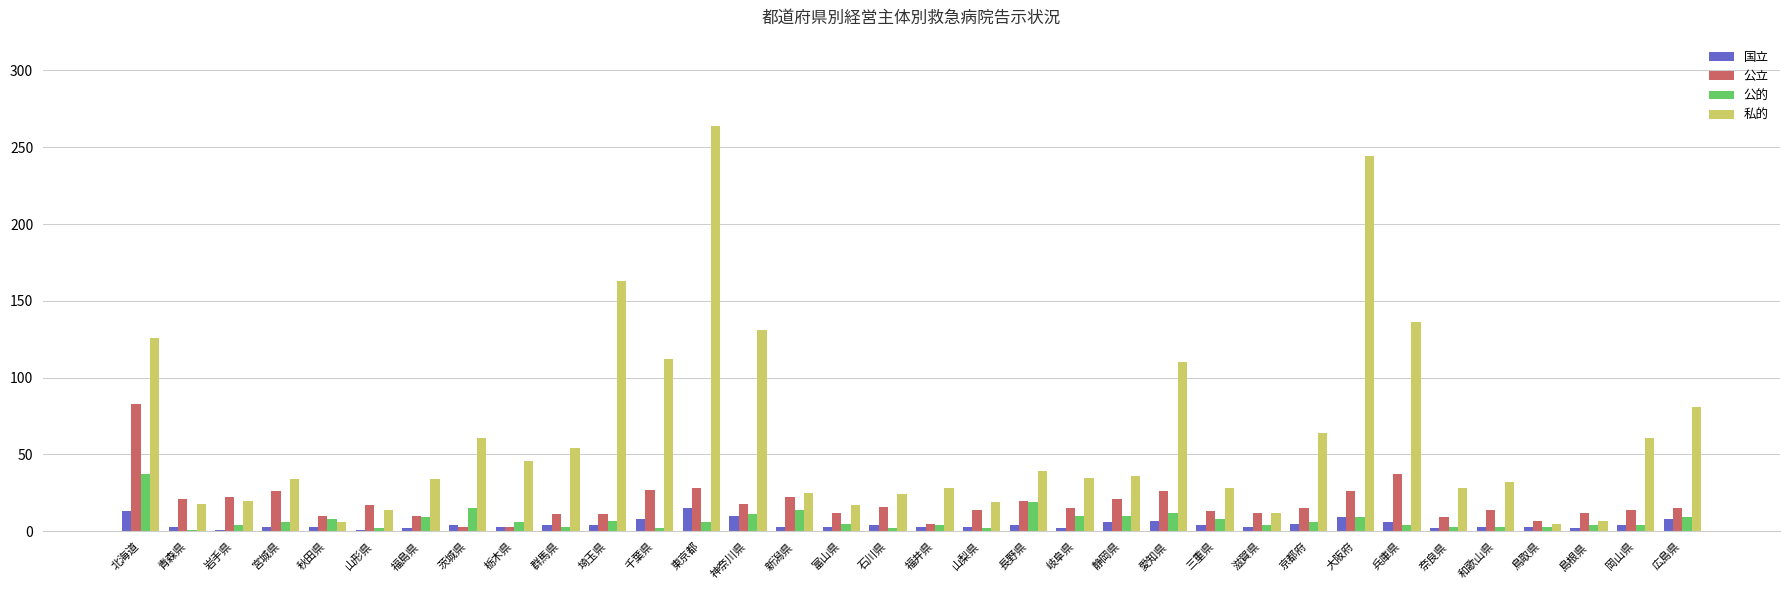

Are the bars grouped side by side (vs. stacked)?

Yes